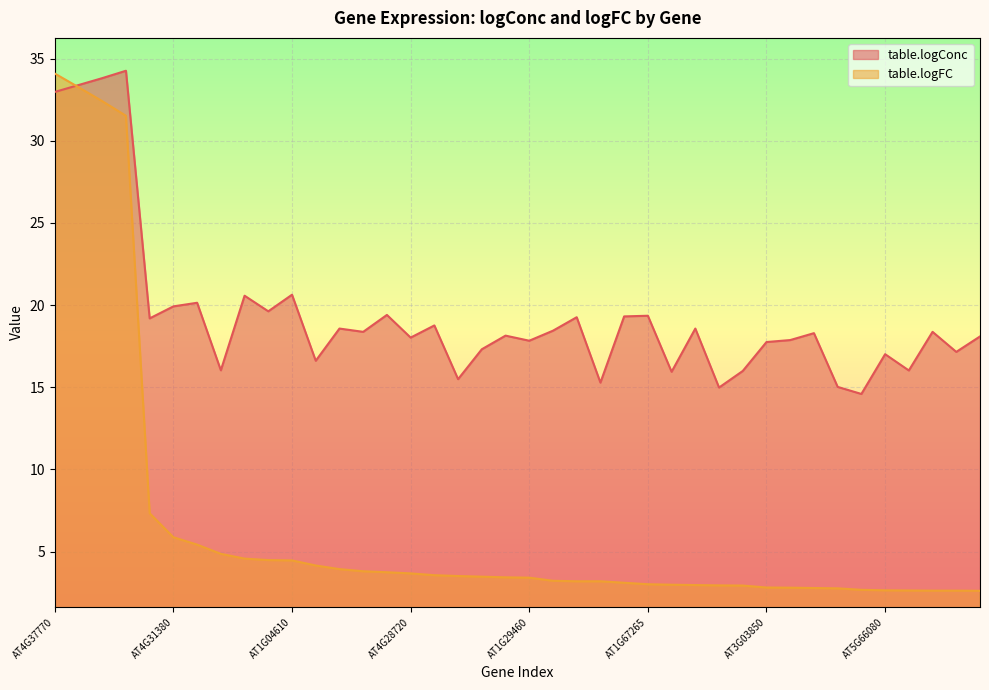

Which series changed the most between AT1G15580 and AT5G12050?

table.logConc